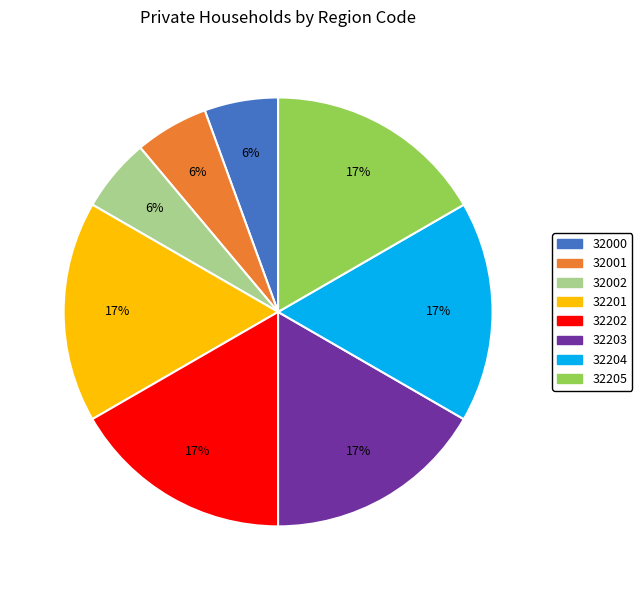

Between 32002 and 32202, which is larger?

32202